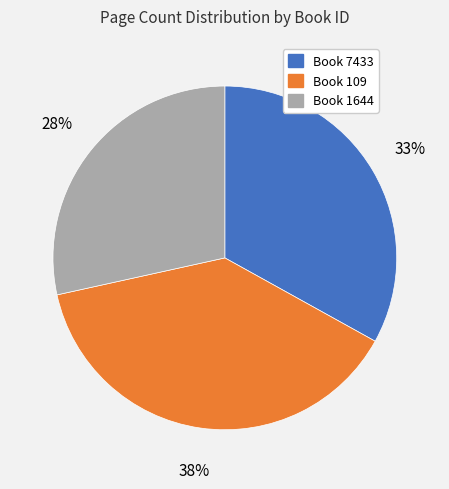

Is there any slice that represents more than half of the pie?

No